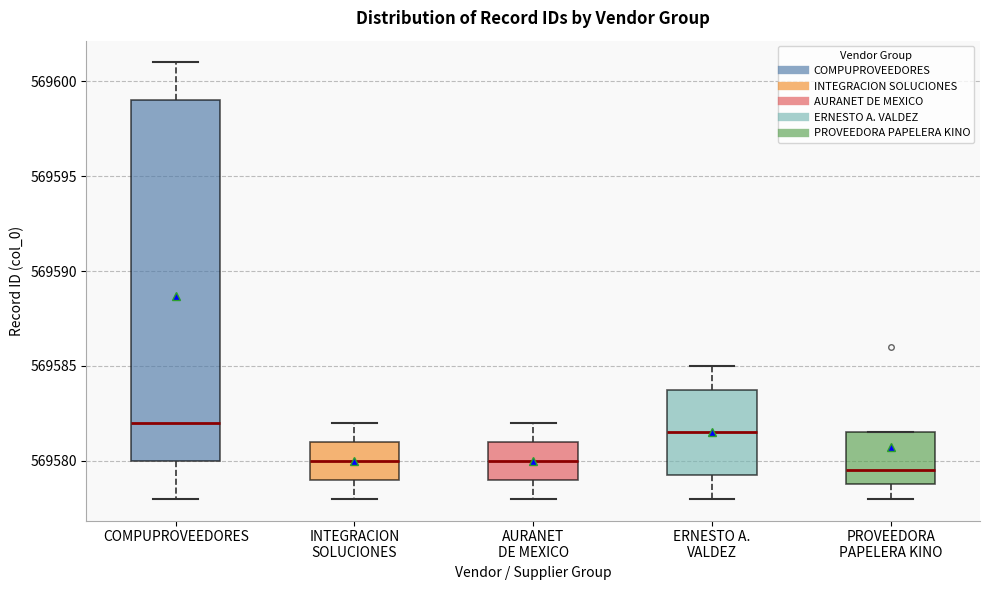

Which box's median line is the highest?

COMPUPROVEEDORES